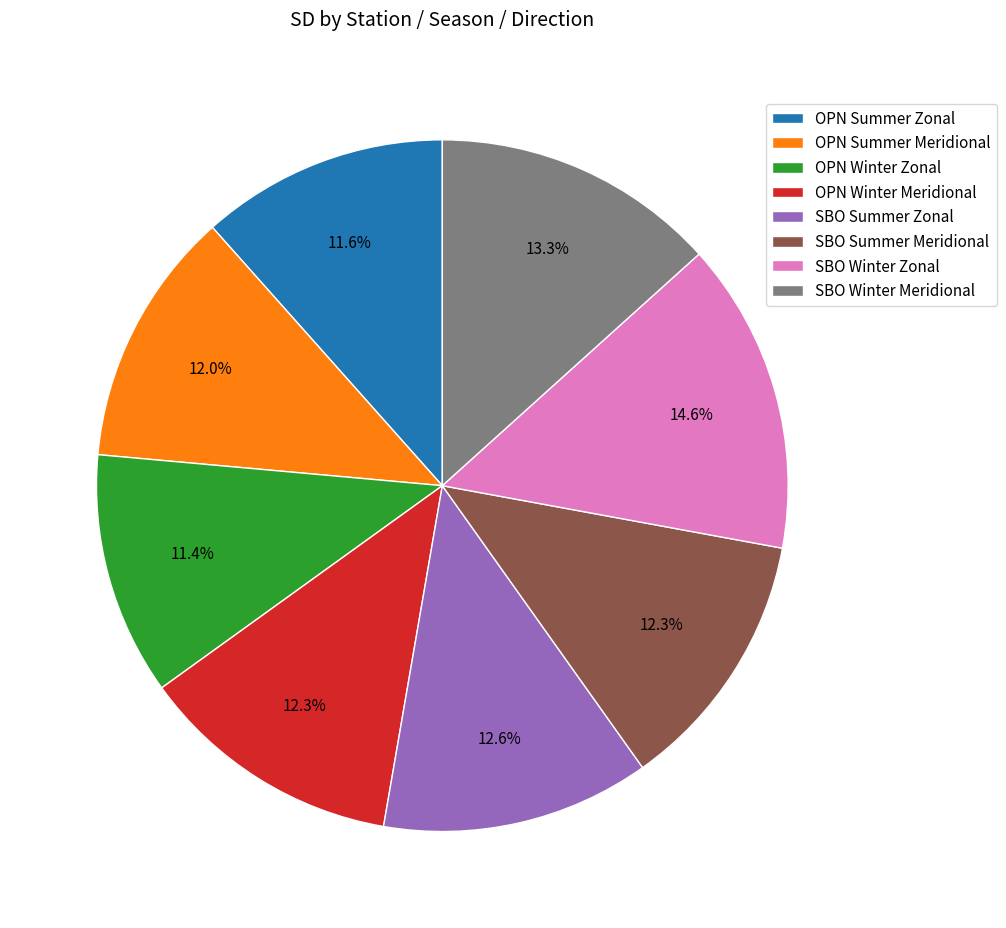

Does OPN Winter Zonal represent more than half of the total?

No